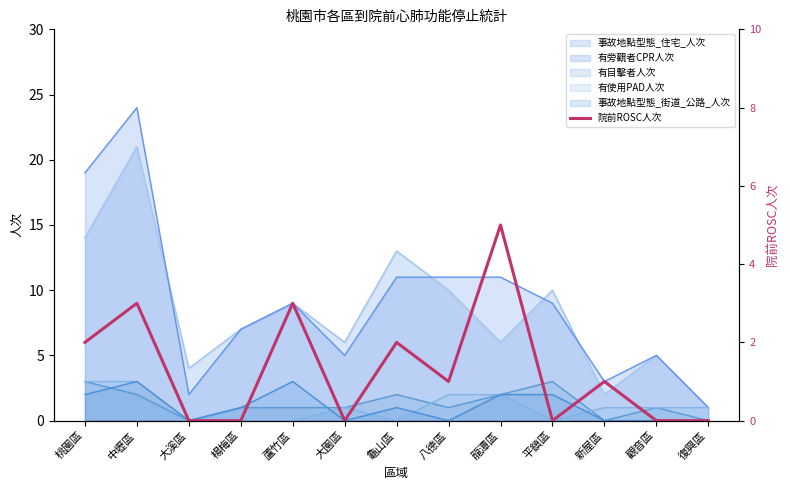

Reading left to right, extract all data points from this chart.

桃園區=2	中壢區=3	大溪區=0	楊梅區=0	蘆竹區=3	大園區=0	龜山區=2	八德區=1	龍潭區=5	平鎮區=0	新屋區=1	觀音區=0	復興區=0